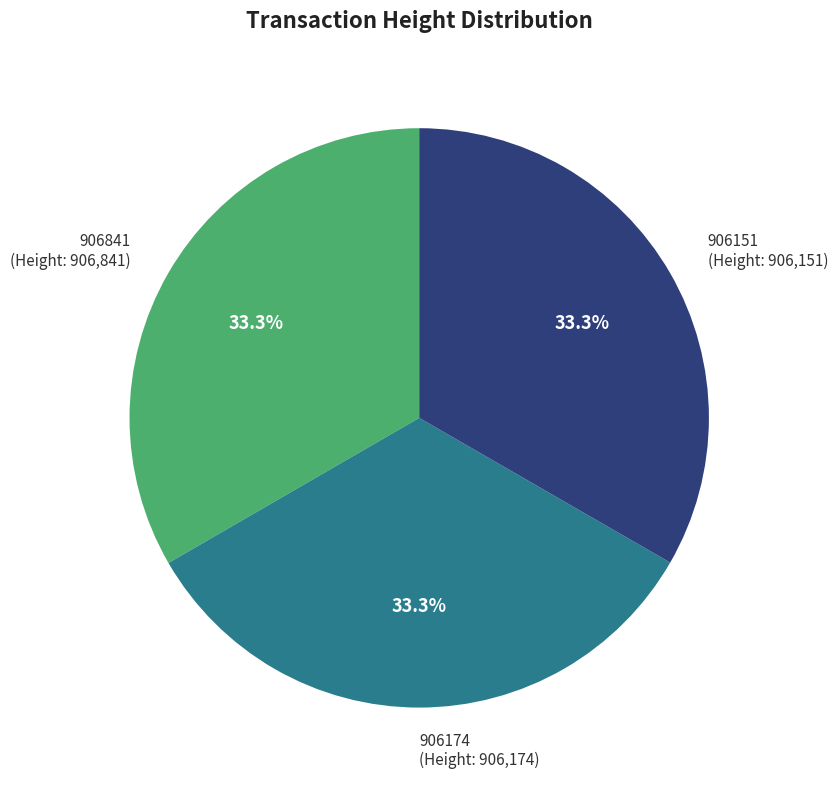

Is there any slice that represents more than half of the pie?

No